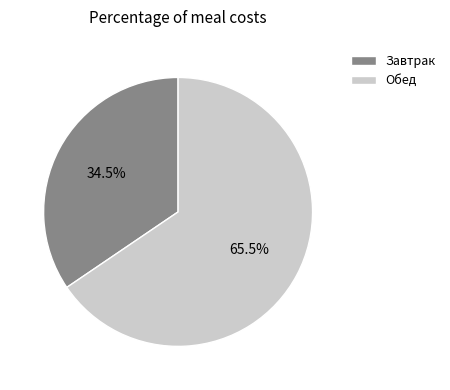

What is the ratio of the value at Завтрак to the value at Обед?

0.5